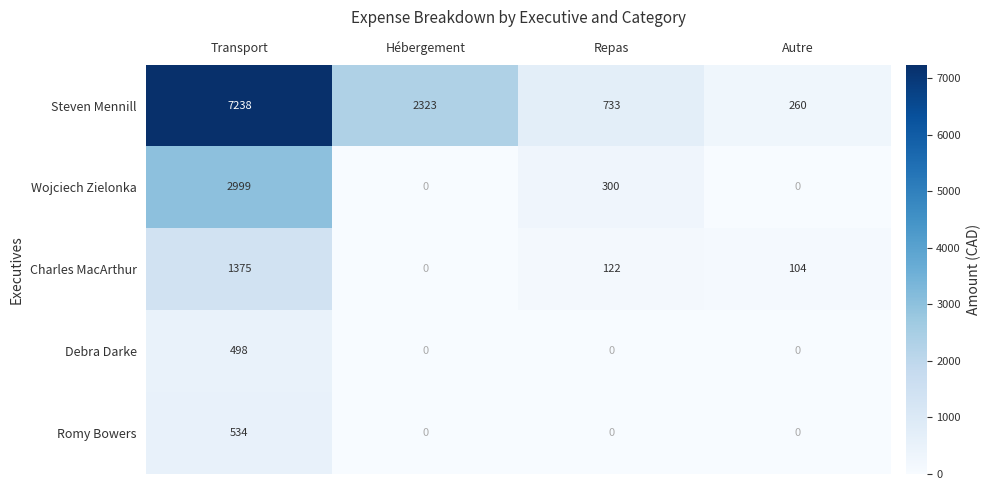

What is the spread (max minus min) of values at Autre?

260